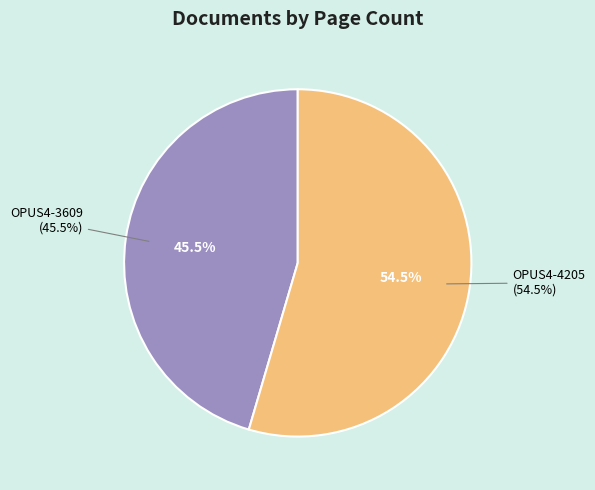

The OPUS4-4205 slice represents 55% of the pie. True or false?

True